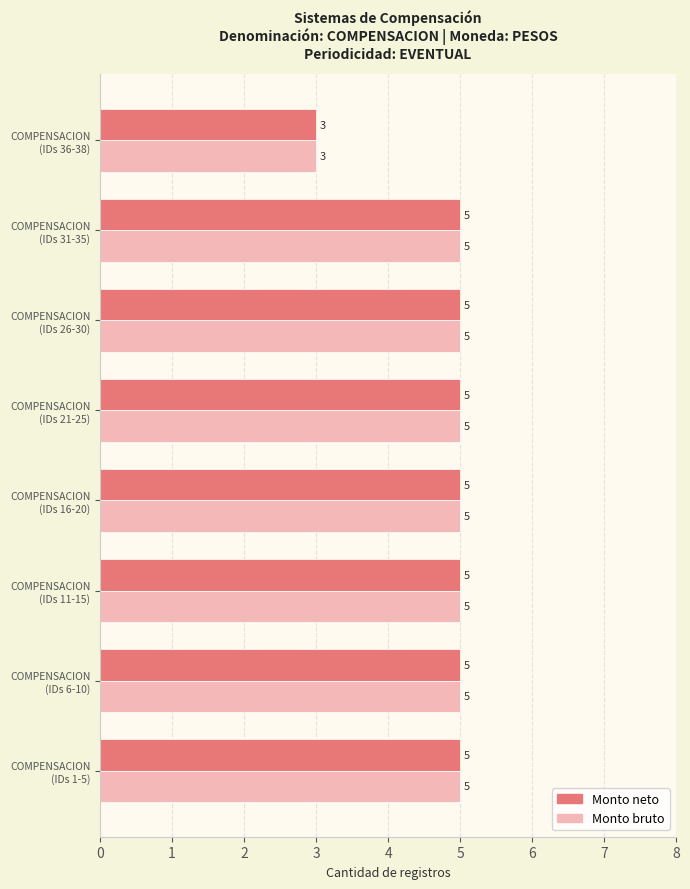

What is the minimum value shown in the chart?

3